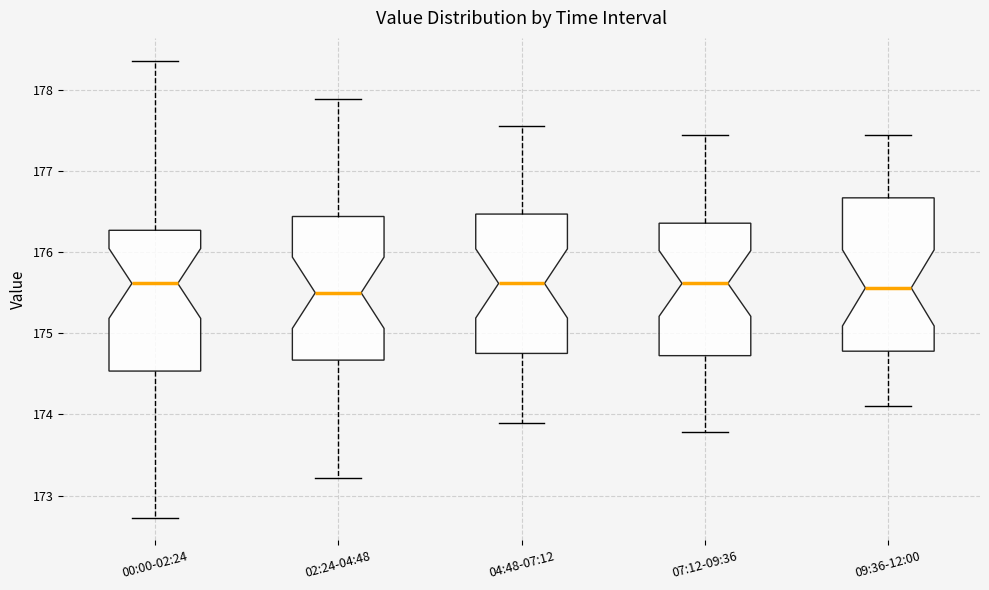

Reading left to right, read every box against the y-axis: the position of its median line, the range the box covers, and the ends of its whiskers. The values are not printed on the chart, so give them approximately, as read against the axis.

00:00-02:24: median 175.6, box 174.5 to 176.3, whiskers 172.7 to 178.4
02:24-04:48: median 175.5, box 174.7 to 176.4, whiskers 173.2 to 177.9
04:48-07:12: median 175.6, box 174.8 to 176.5, whiskers 173.9 to 177.6
07:12-09:36: median 175.6, box 174.7 to 176.4, whiskers 173.8 to 177.4
09:36-12:00: median 175.6, box 174.8 to 176.7, whiskers 174.1 to 177.4